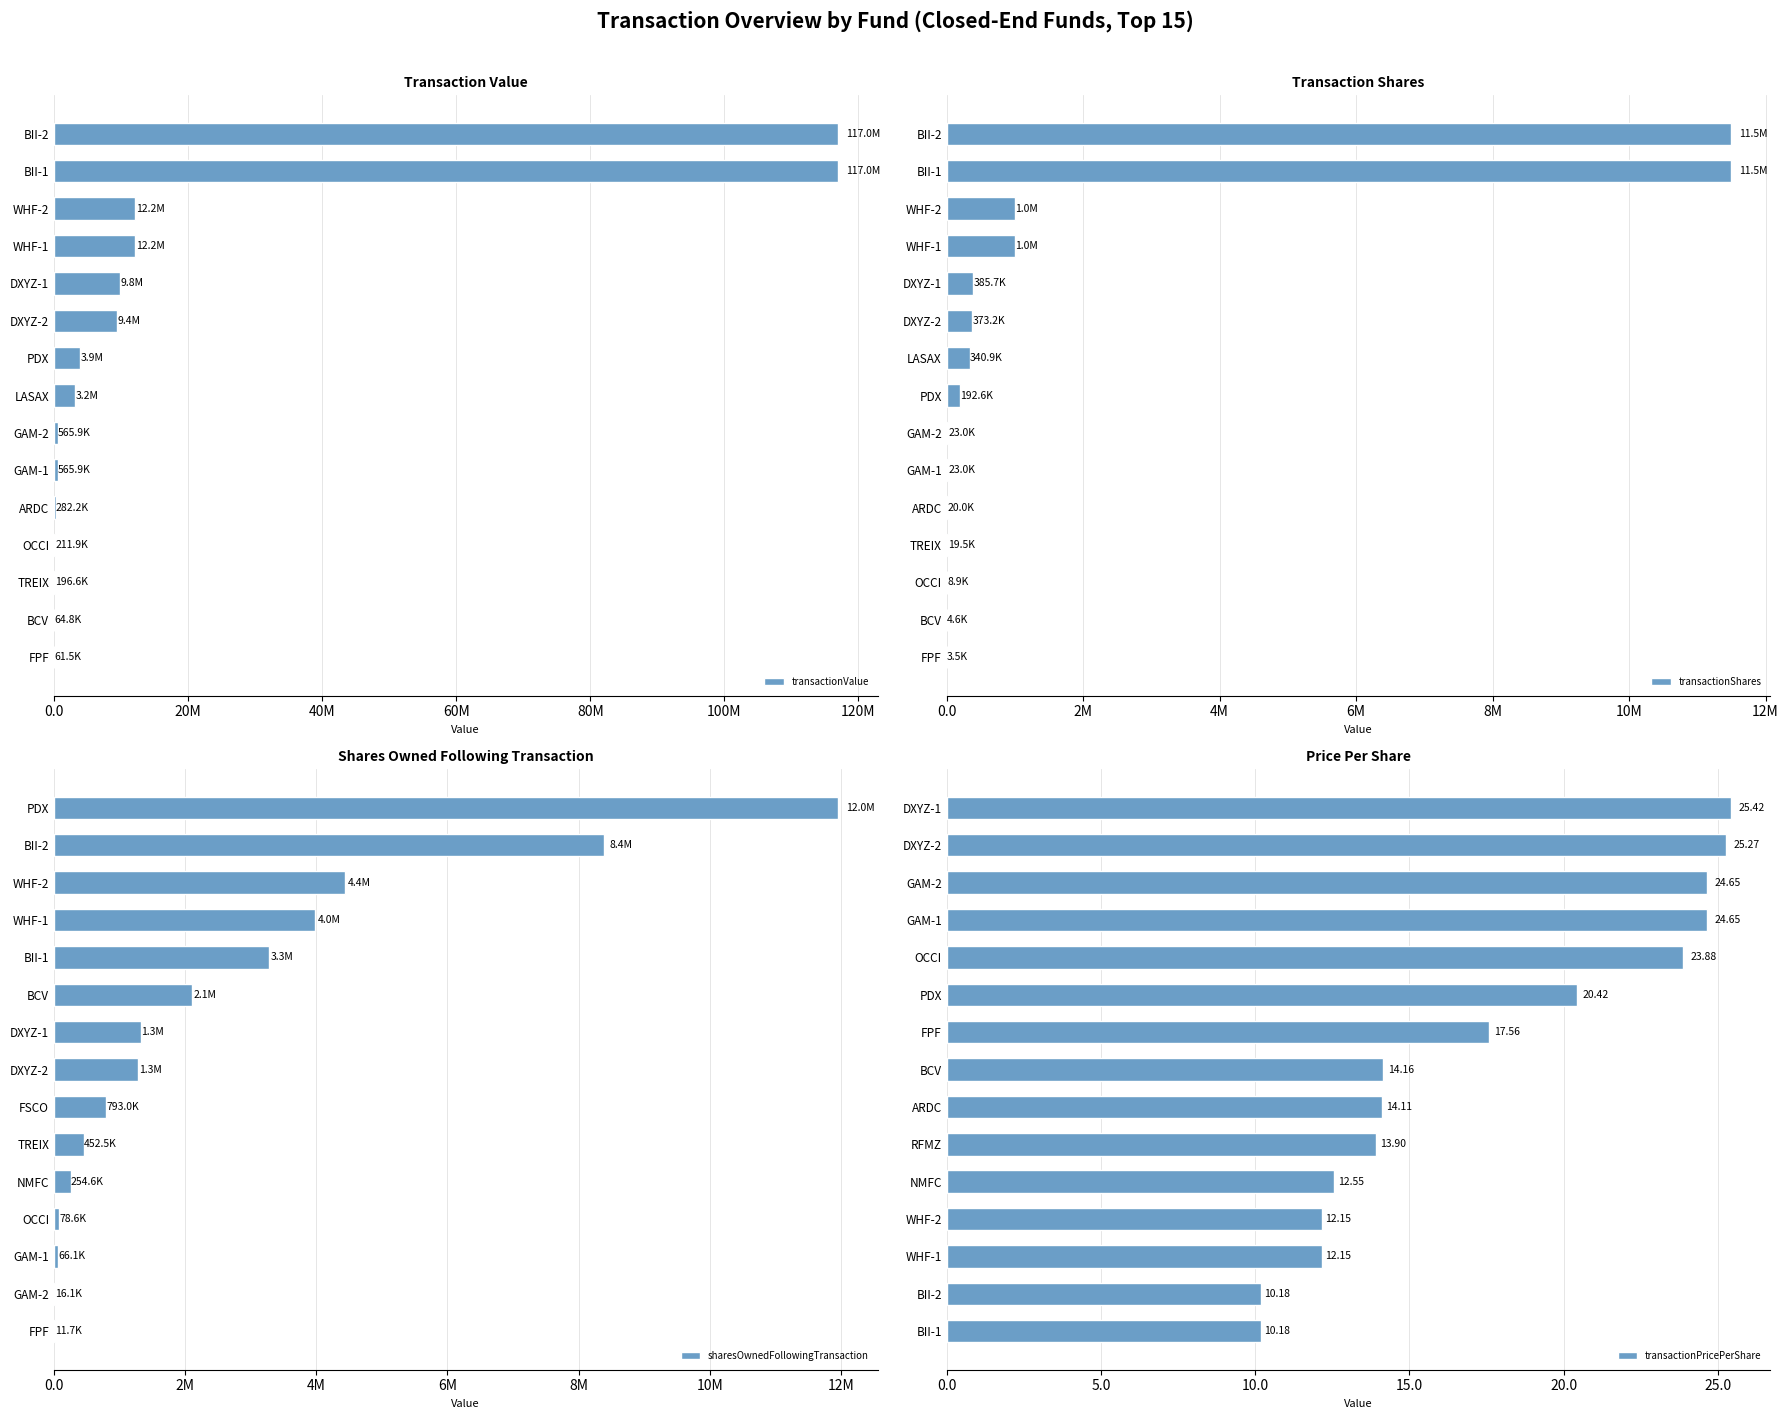

How many values in the transactionShares series exceed 192648?

7